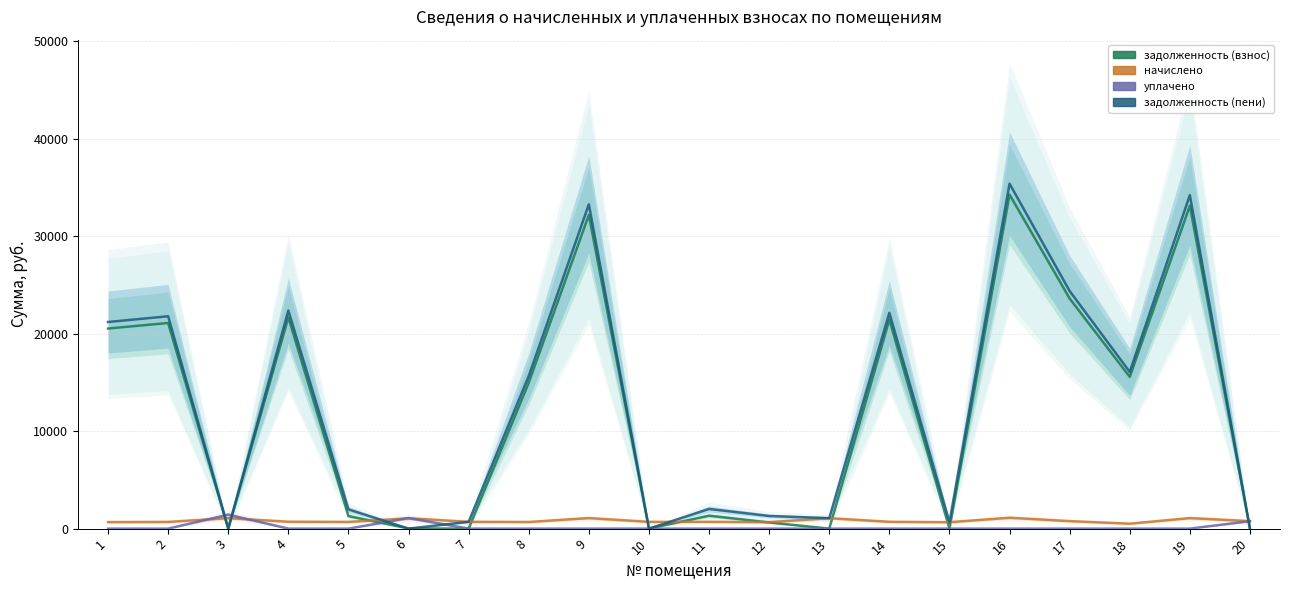

Does the chart display data point markers on the line(s)?

No